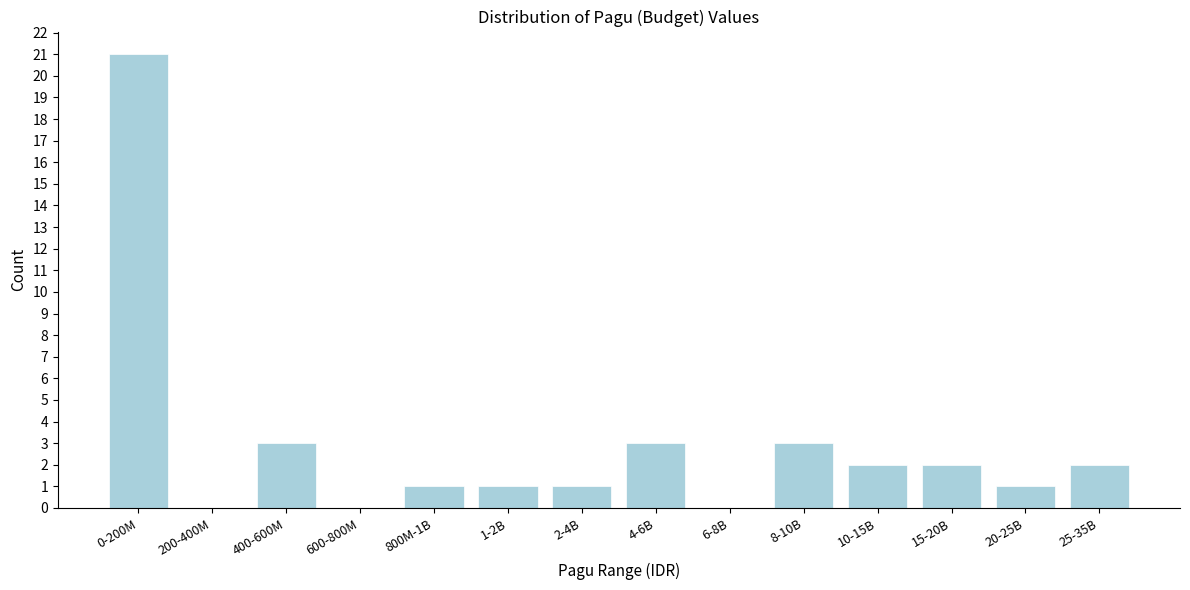

Reading left to right, what are all the values shown in this chart?

0-200M=21	200-400M=0	400-600M=3	600-800M=0	800M-1B=1	1-2B=1	2-4B=1	4-6B=3	6-8B=0	8-10B=3	10-15B=2	15-20B=2	20-25B=1	25-35B=2